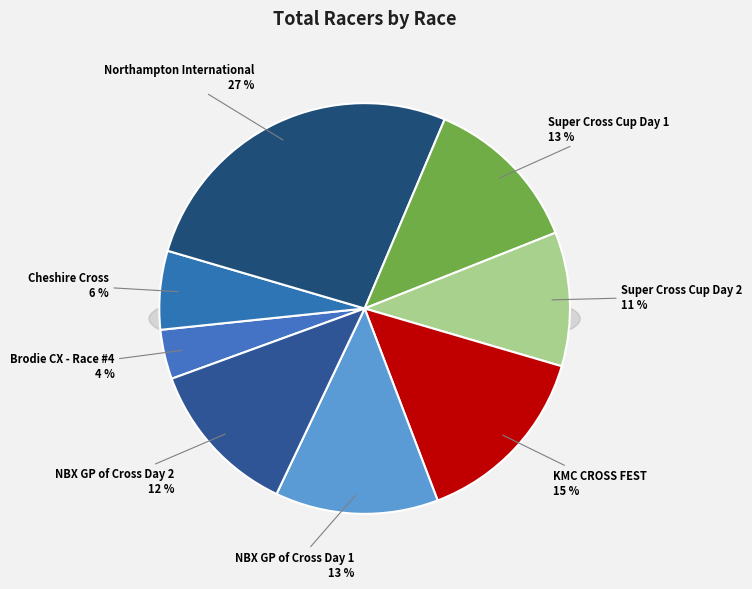

What percentage is the NBX GP of Cross Day 2 slice, to the nearest percent?

12%